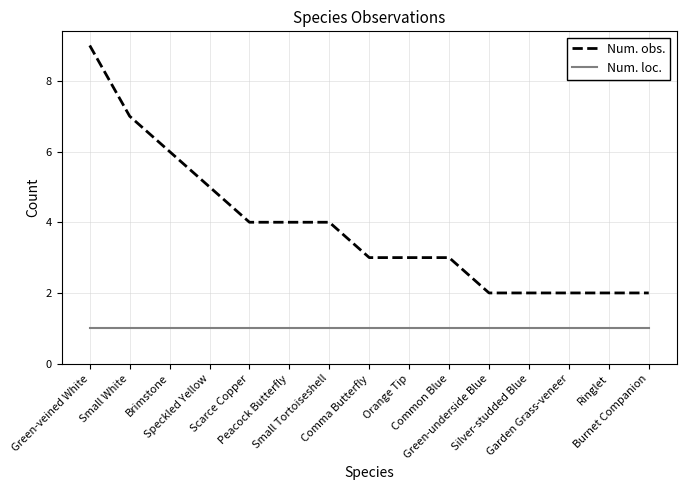

True or false: Num. loc. and Num. obs. intersect in this chart.

False